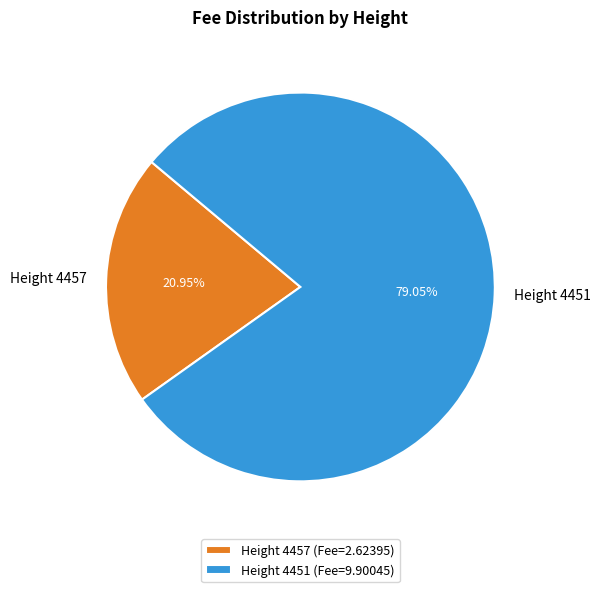

To the nearest percent, what is the combined percentage of Height 4457 and Height 4451?

100%